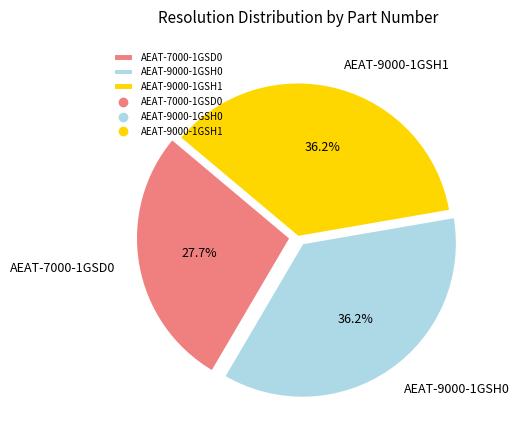

How much of the chart is everything except AEAT-9000-1GSH1?

63.8%